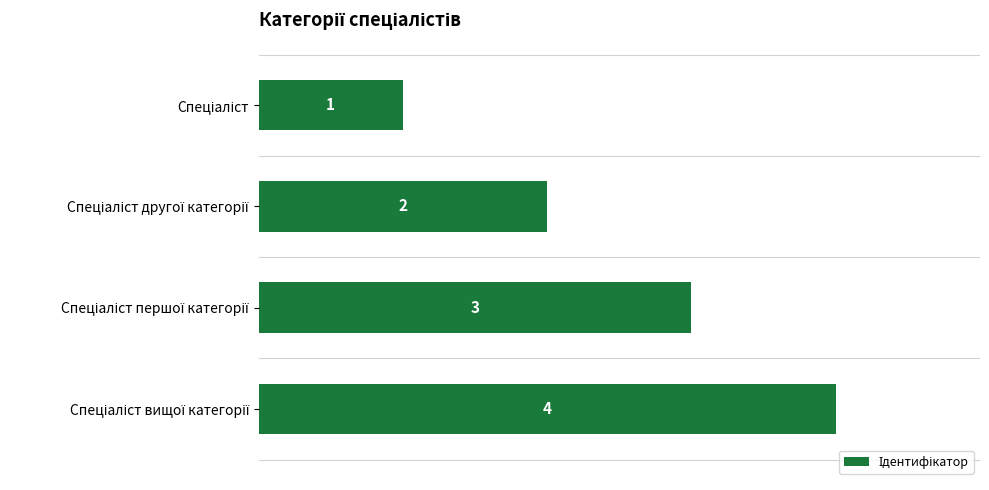

What is the value of the 1st bar from the top?

1